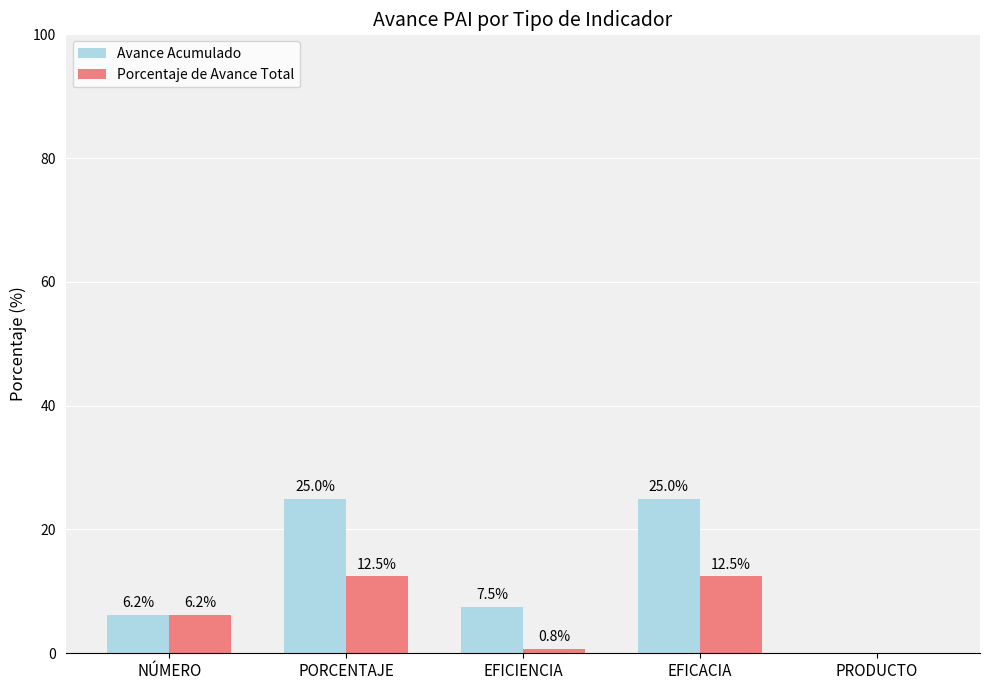

The value of Porcentaje de Avance Total at PORCENTAJE is 12.5. True or false?

True